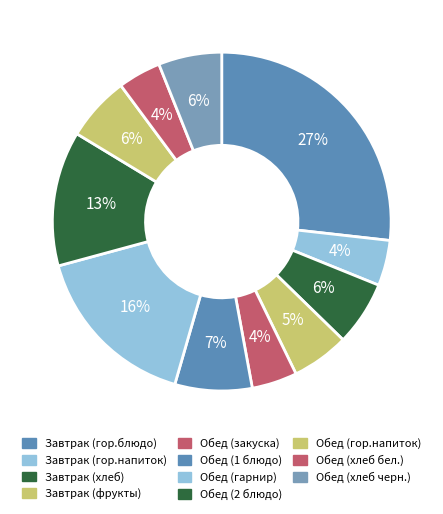

Count the number of slices in the pie.

11